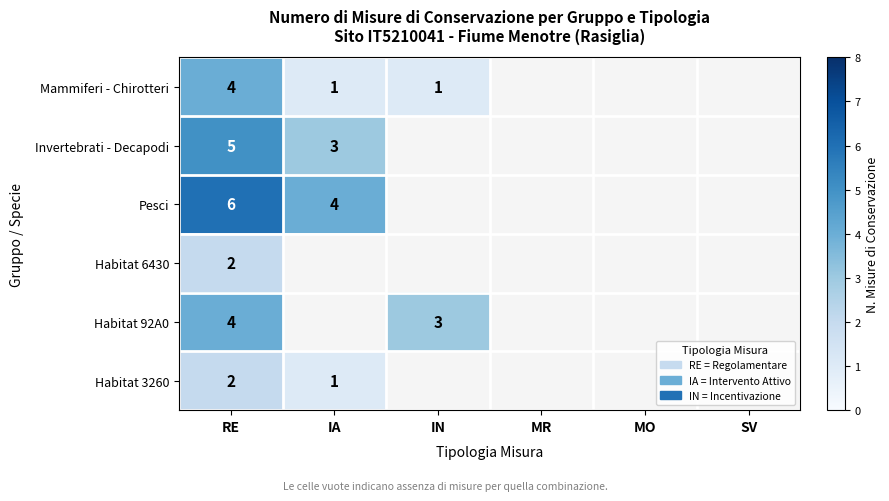

The Invertebrati - Decapodi series shows 8 at RE. True or false?

False